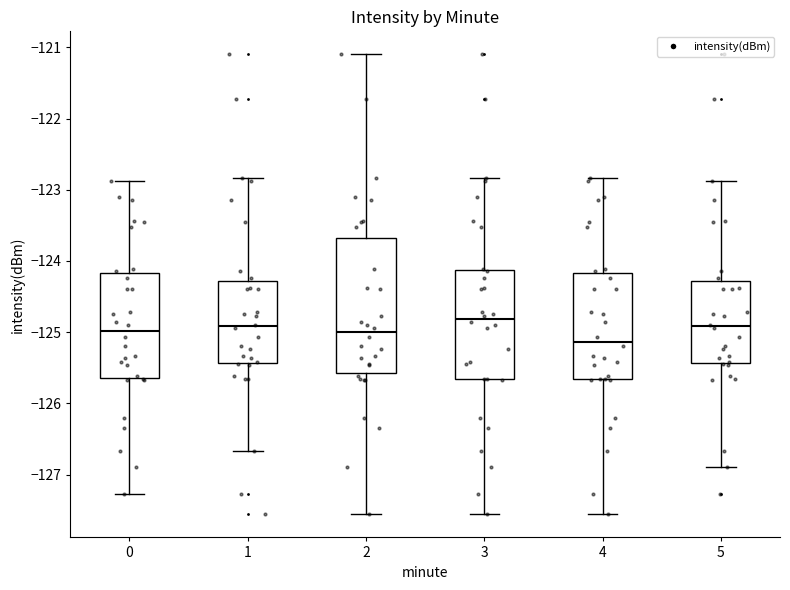

Where is the upper edge of the box at x = 0 on the y-axis? The values are not printed on the chart, so give them approximately, as read against the axis.

-124.2